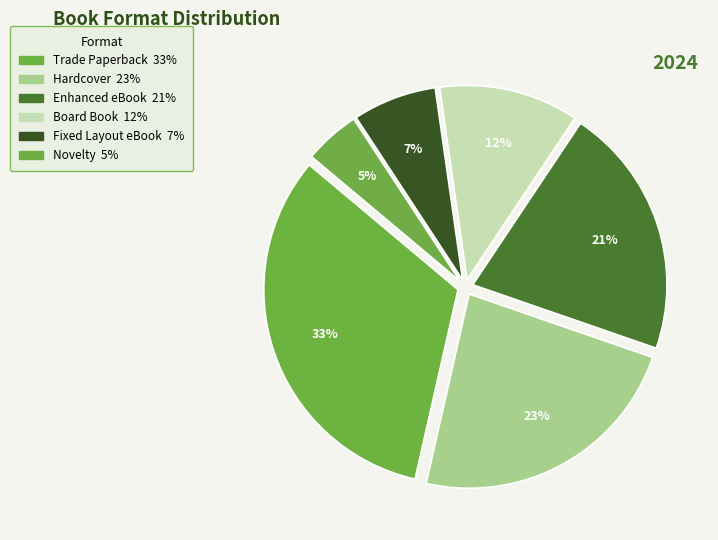

Count the number of slices in the pie.

6